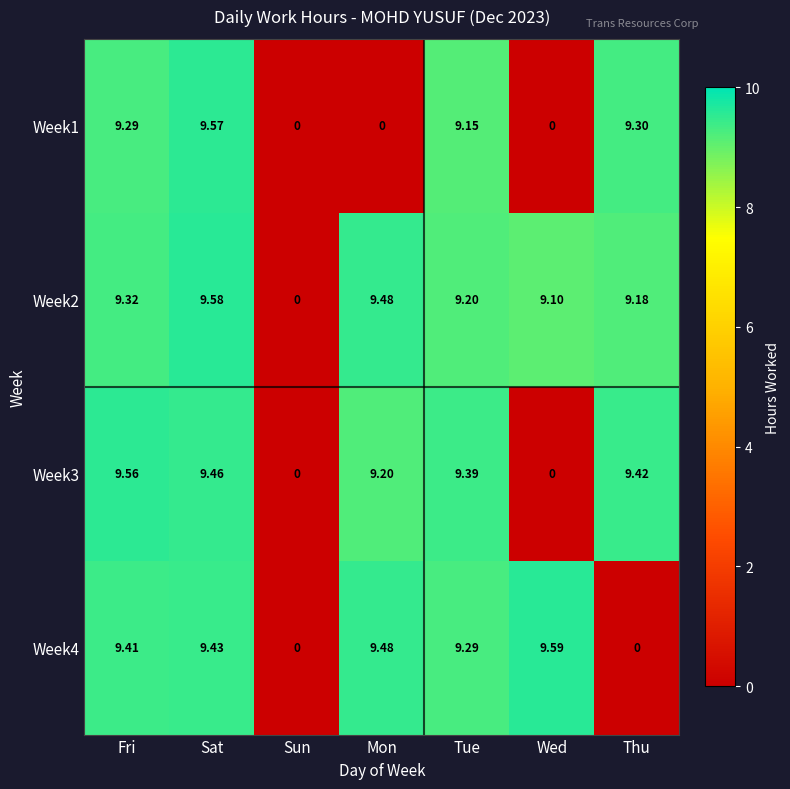

What is the spread (max minus min) of values at Mon?

9.5